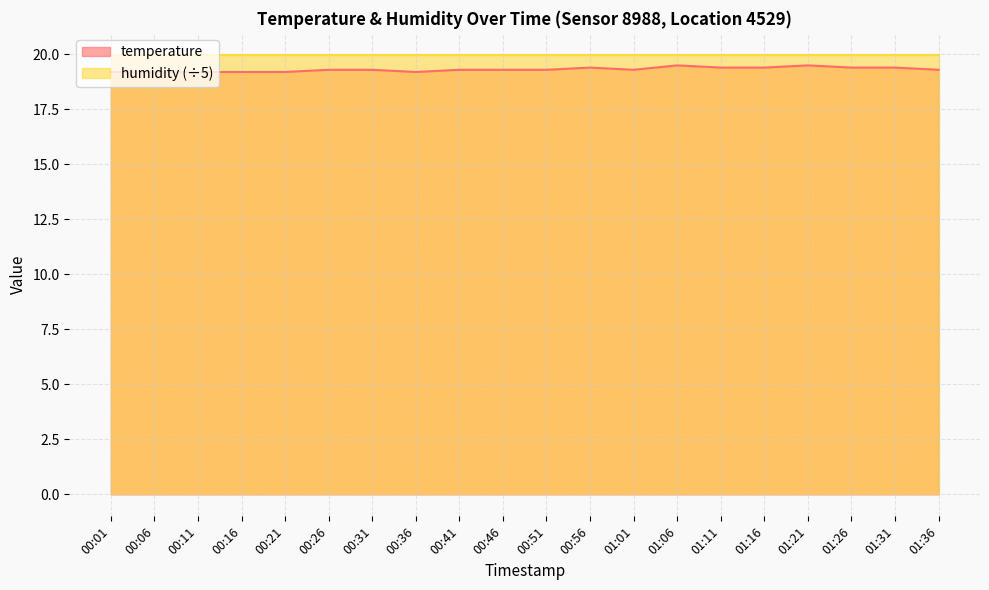

True or false: the data shows 30.9 at 00:41.

False